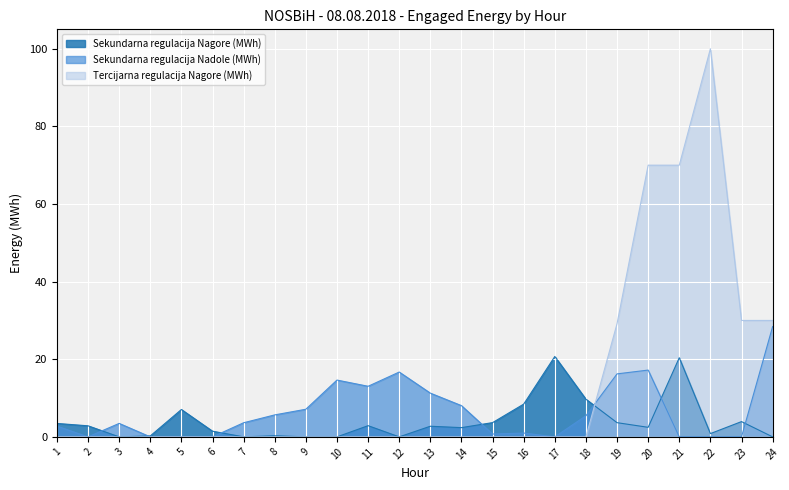

At which category does Tercijarna regulacija Nagore (MWh) reach its first local peak?

22